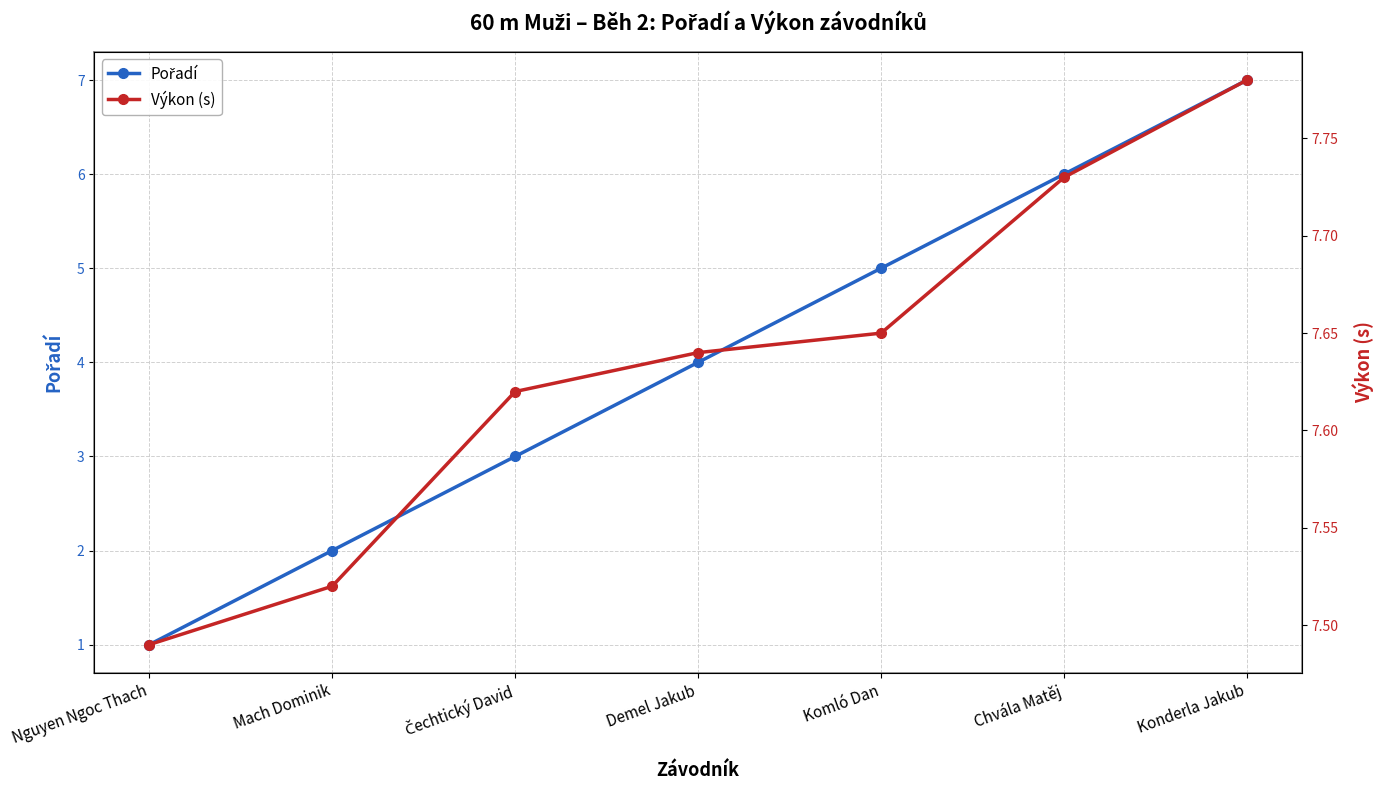

The value of Pořadí at Mach Dominik is 2.0. True or false?

True